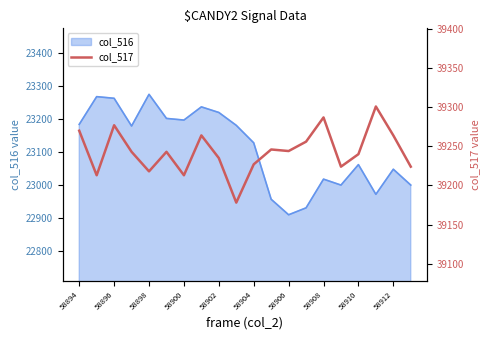

Does the chart have visible grid lines?

No